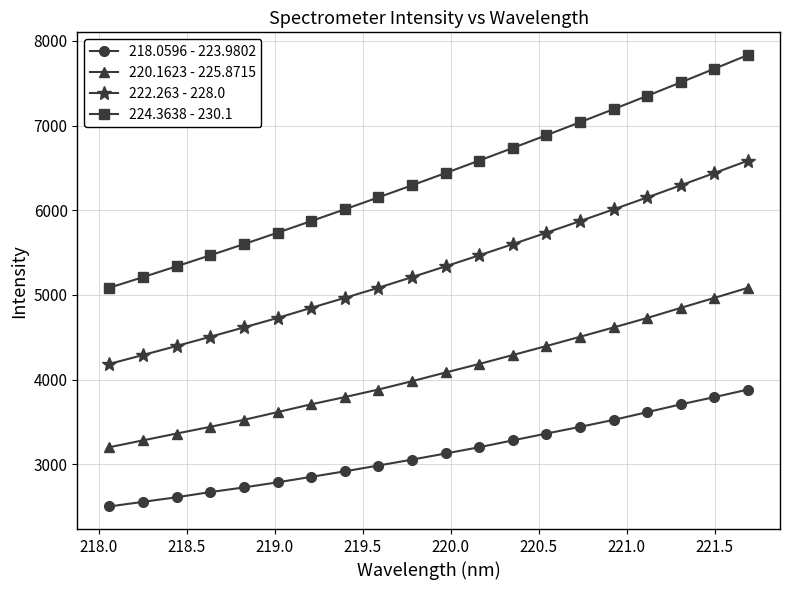

True or false: 222.263 - 228.0 and 218.0596 - 223.9802 intersect in this chart.

False